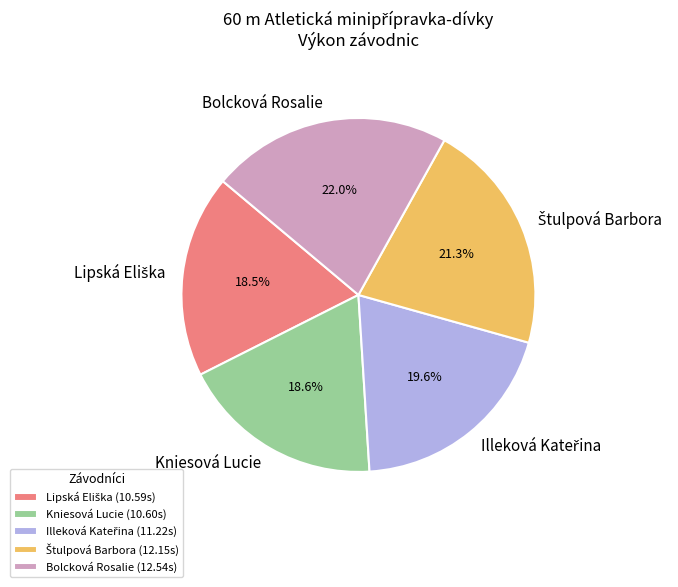

Is the sum of Bolcková Rosalie and Kniesová Lucie greater than half?

No